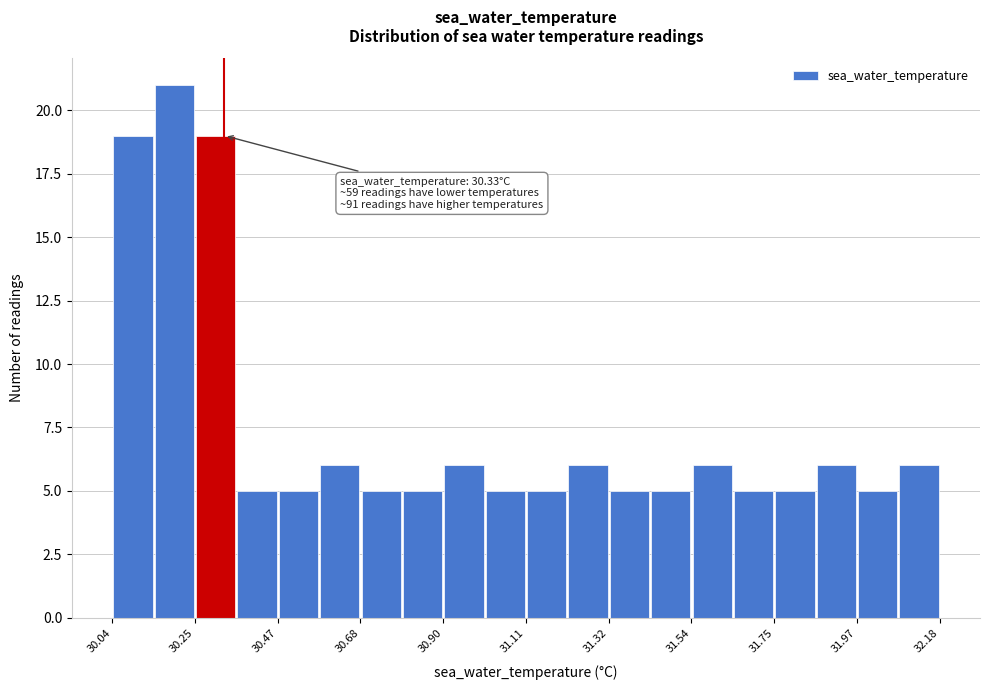

Read against the x-axis, roughly where is the centre of the tallest bar?

30.20